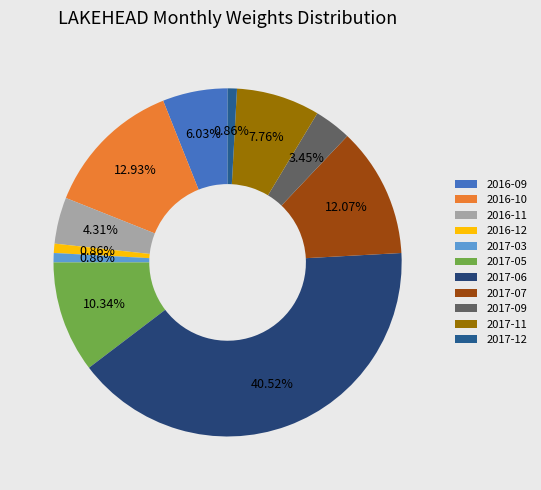

Is there a majority slice in this chart?

No